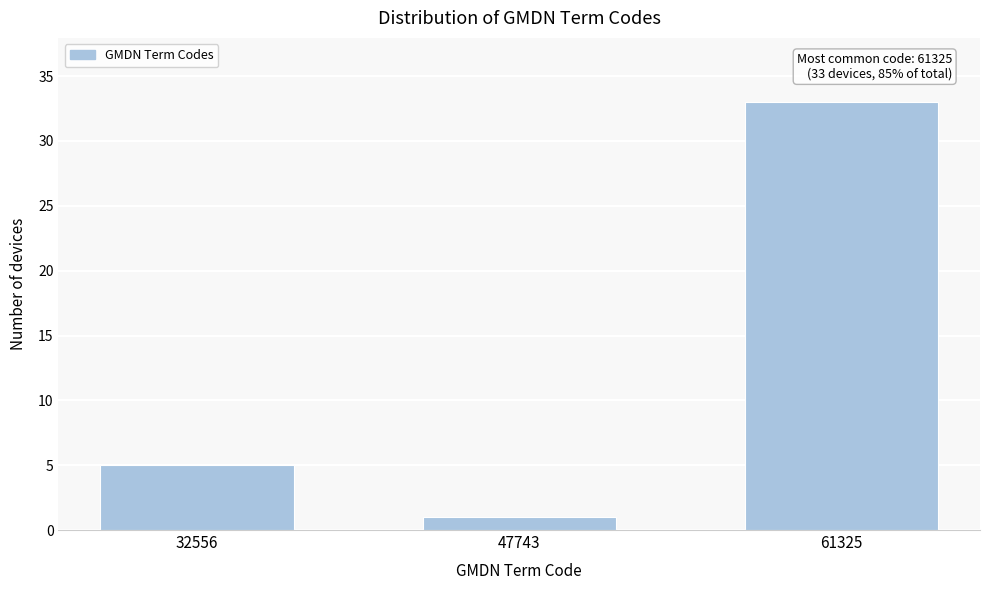

Reading left to right, extract all data points from this chart.

32556=5	47743=1	61325=33